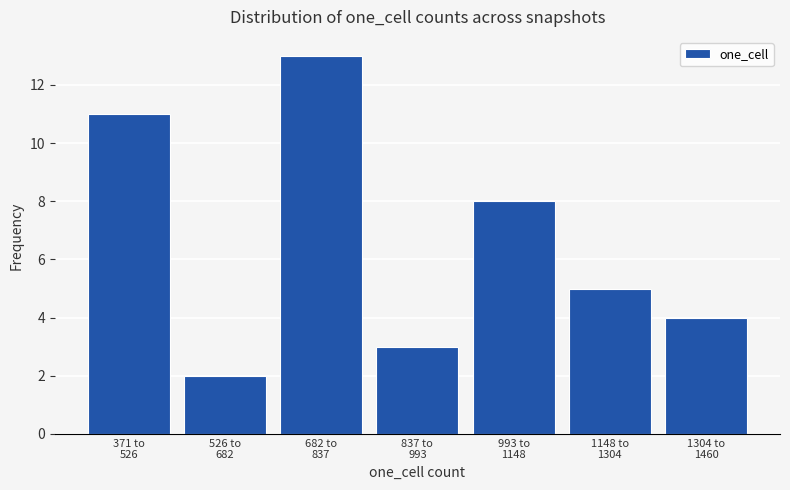

Reading right to left, extract all data points from this chart.

4	5	8	3	13	2	11